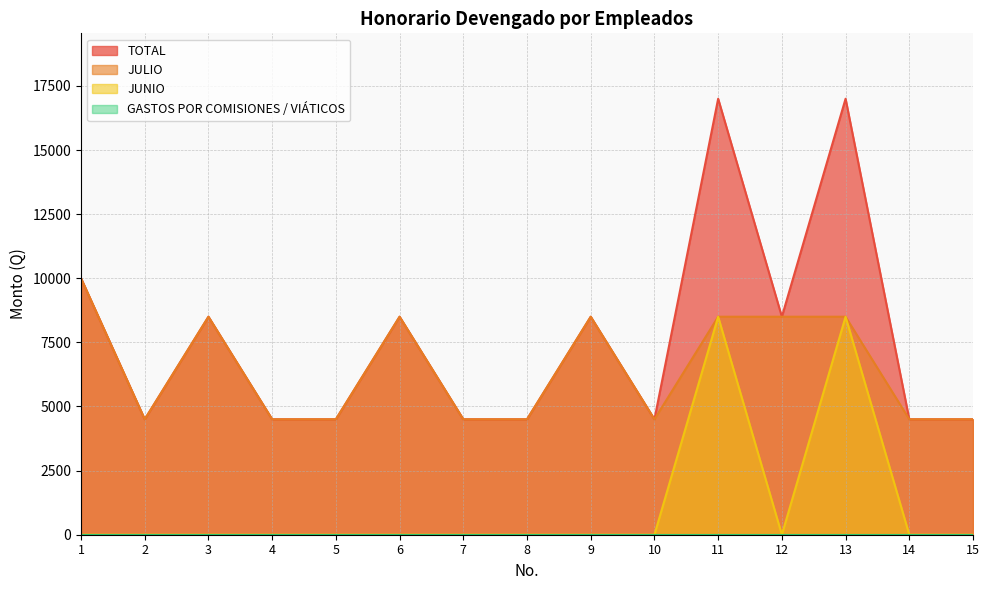

True or false: TOTAL and JUNIO cross at least once.

False